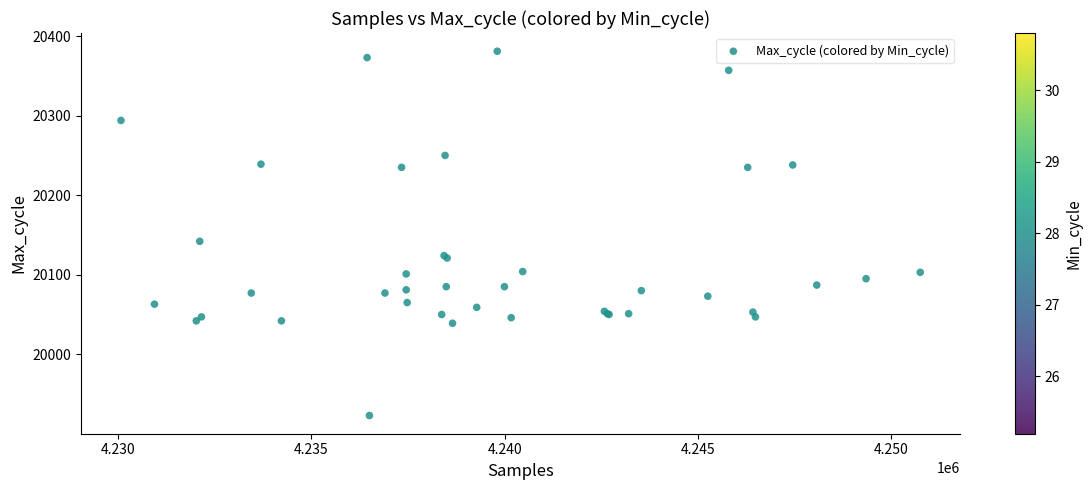

What Y value in the scatter plot is closest to 20152?

20142